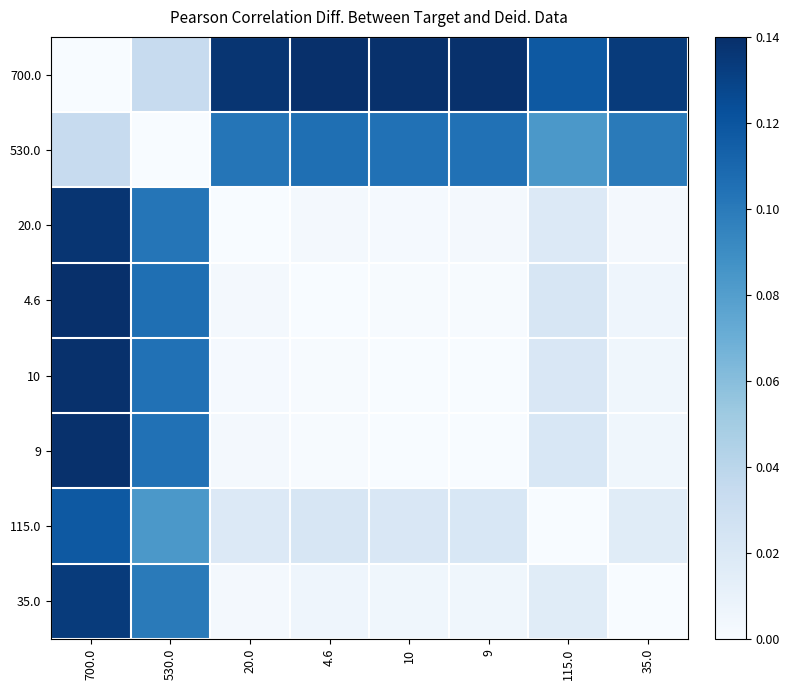

Reading left to right, list all the values displayed in this chart.

700.0: 700.0=0.0	530.0=0.0	20.0=0.1	4.6=0.1	10=0.1	9=0.1	115.0=0.1	35.0=0.1
530.0: 700.0=0.0	530.0=0.0	20.0=0.1	4.6=0.1	10=0.1	9=0.1	115.0=0.1	35.0=0.1
20.0: 700.0=0.1	530.0=0.1	20.0=0.0	4.6=0.0	10=0.0	9=0.0	115.0=0.0	35.0=0.0
4.6: 700.0=0.1	530.0=0.1	20.0=0.0	4.6=0.0	10=0.0	9=0.0	115.0=0.0	35.0=0.0
10: 700.0=0.1	530.0=0.1	20.0=0.0	4.6=0.0	10=0.0	9=0.0	115.0=0.0	35.0=0.0
9: 700.0=0.1	530.0=0.1	20.0=0.0	4.6=0.0	10=0.0	9=0.0	115.0=0.0	35.0=0.0
115.0: 700.0=0.1	530.0=0.1	20.0=0.0	4.6=0.0	10=0.0	9=0.0	115.0=0.0	35.0=0.0
35.0: 700.0=0.1	530.0=0.1	20.0=0.0	4.6=0.0	10=0.0	9=0.0	115.0=0.0	35.0=0.0